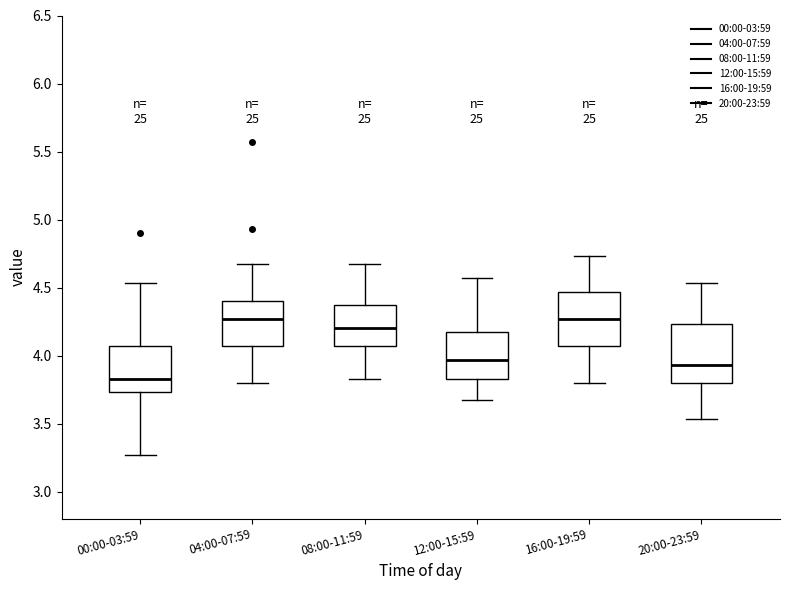

Reading left to right, transcribe this box plot: for each box, give where its median line is, the range the box spans, and where its two whiskers end, as read against the y-axis. The values are not printed on the chart, so give them approximately, as read against the axis.

00:00-03:59: median 3.85, box 3.75 to 4.05, whiskers 3.25 to 4.55
04:00-07:59: median 4.25, box 4.05 to 4.40, whiskers 3.80 to 4.65
08:00-11:59: median 4.20, box 4.05 to 4.35, whiskers 3.85 to 4.65
12:00-15:59: median 3.95, box 3.85 to 4.15, whiskers 3.65 to 4.55
16:00-19:59: median 4.25, box 4.05 to 4.45, whiskers 3.80 to 4.75
20:00-23:59: median 3.95, box 3.80 to 4.25, whiskers 3.55 to 4.55